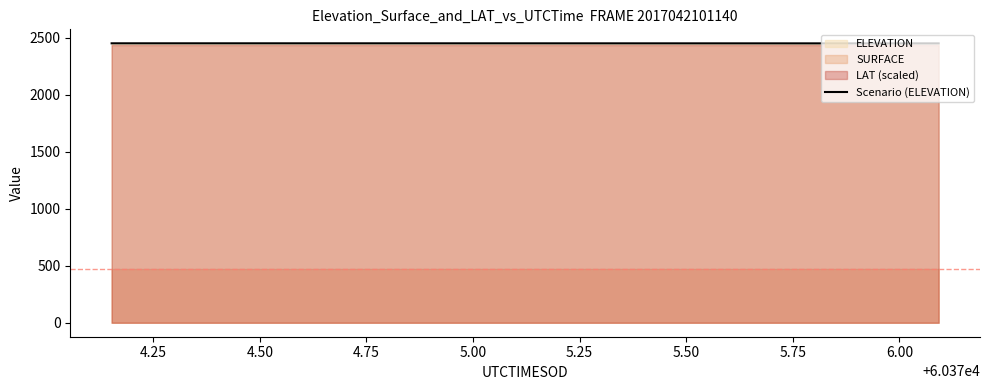

What is the highest value of the Scenario (ELEVATION) series?

2449.8